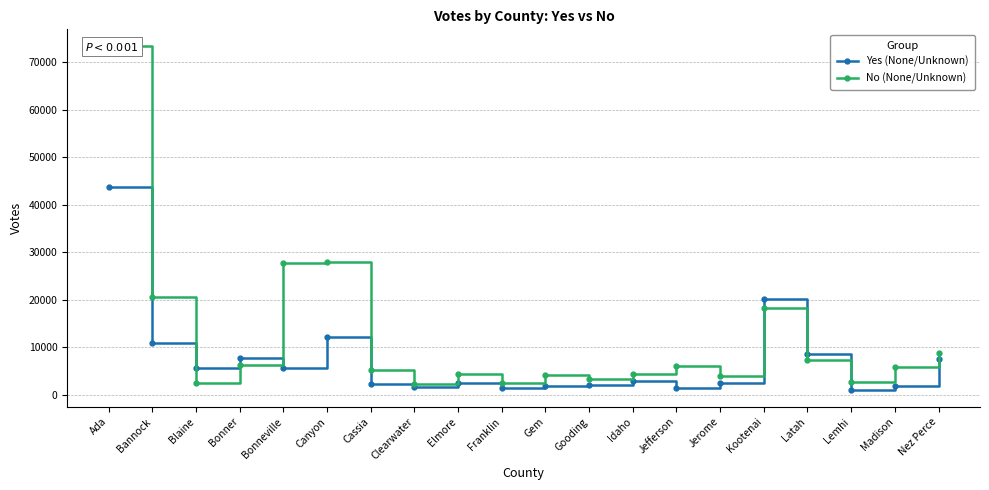

Is it true that Yes (None/Unknown) equals 1044 at Lemhi?

True